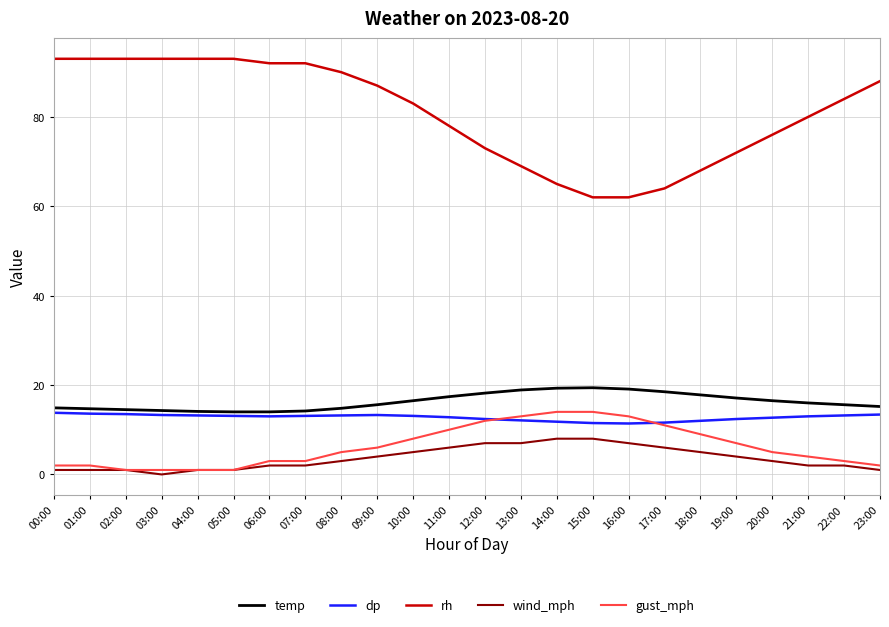

How many distinct data groups are displayed?

5